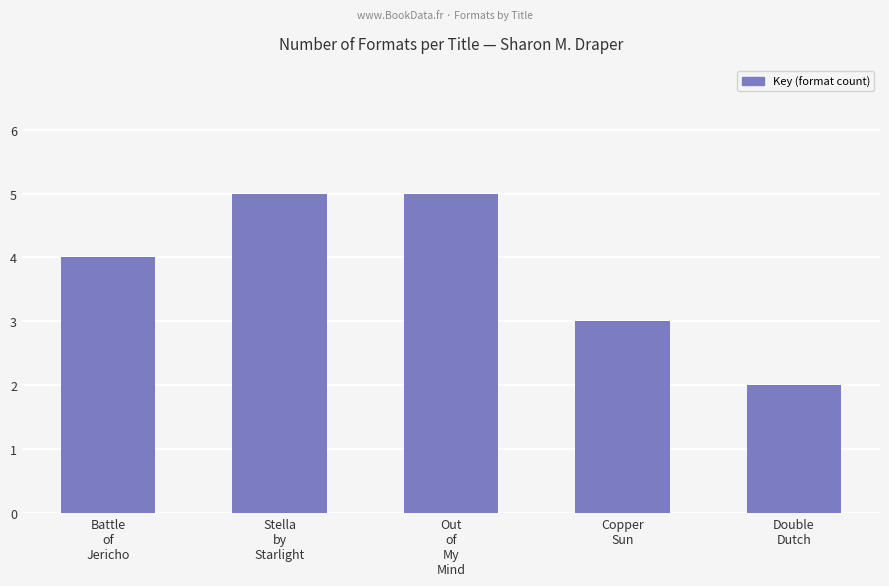

The chart shows a value of 5 at Out
of
My
Mind. True or false?

True